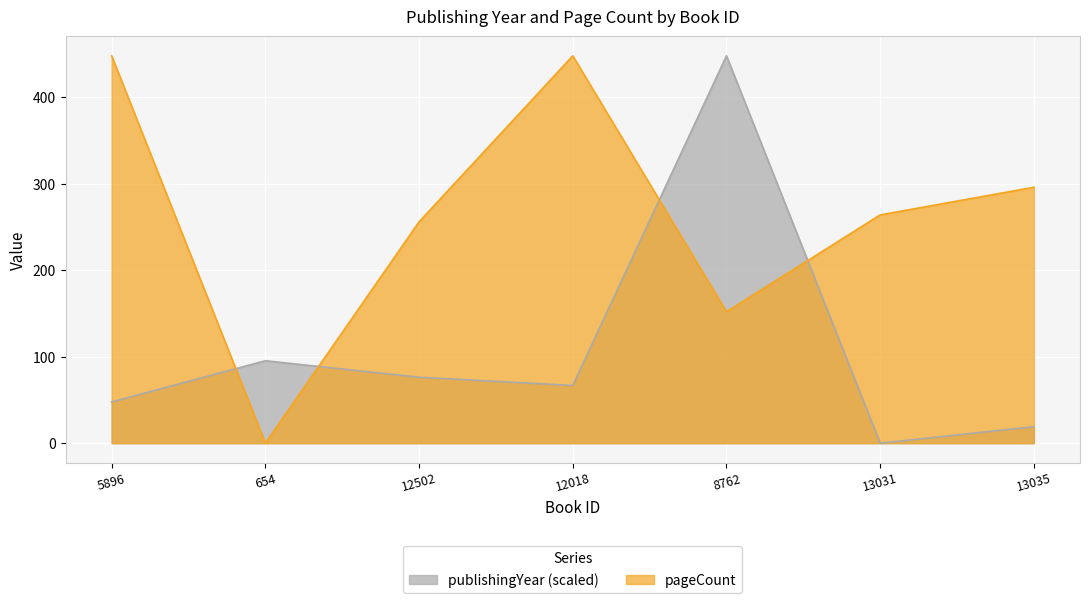

Count the number of categories in the chart.

7